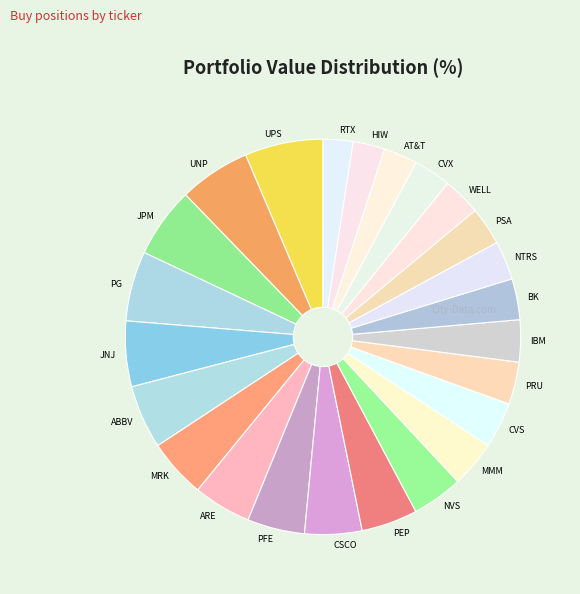

Which slice is the largest?

UPS